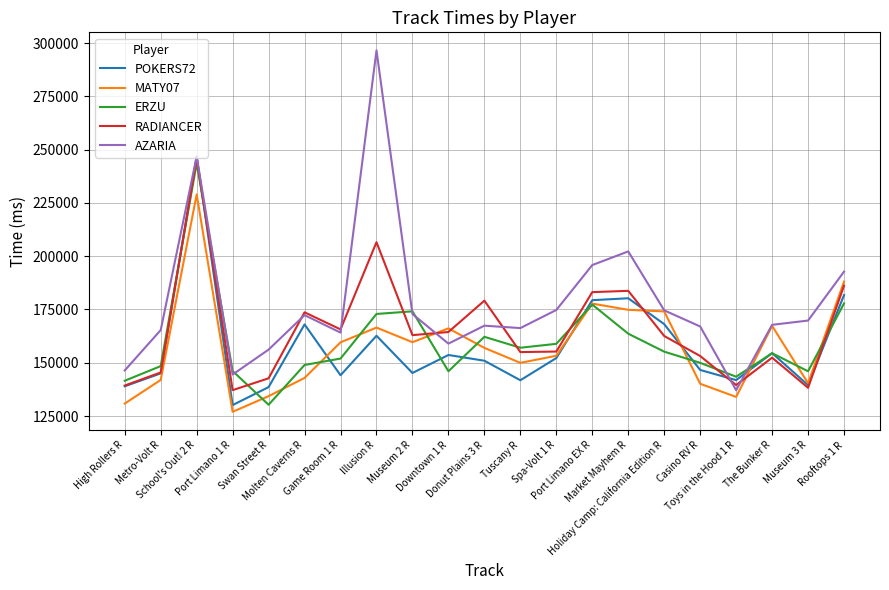

At which label does ERZU first exceed 154463?

School's Out! 2 R